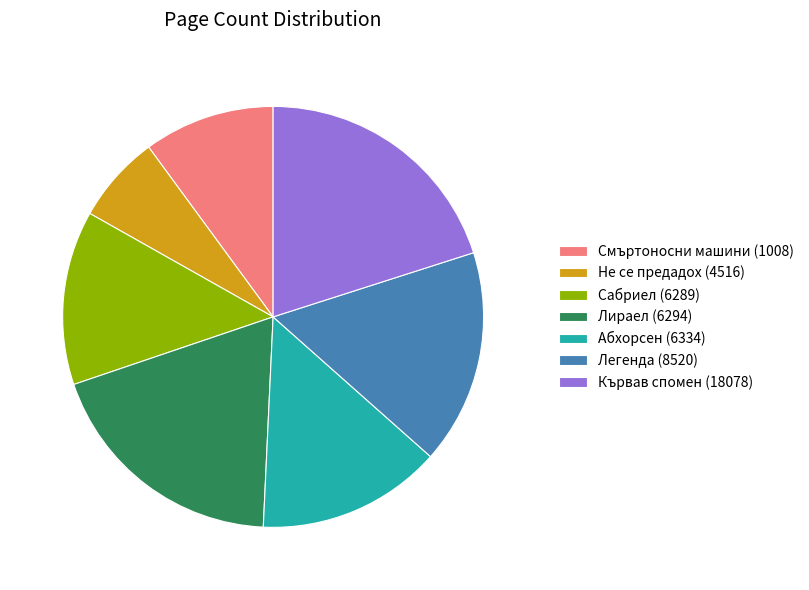

What is the ratio of the value at Легенда (8520) to the value at Сабриел (6289)?

1.2